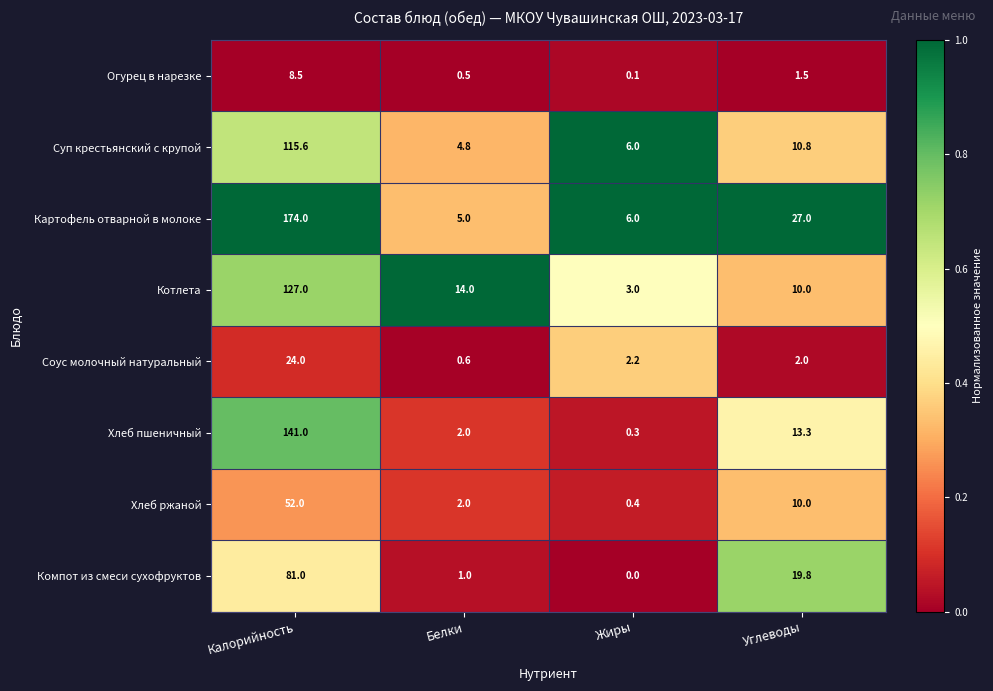

Between Жиры and Углеводы, which series saw the biggest shift?

Картофель отварной в молоке